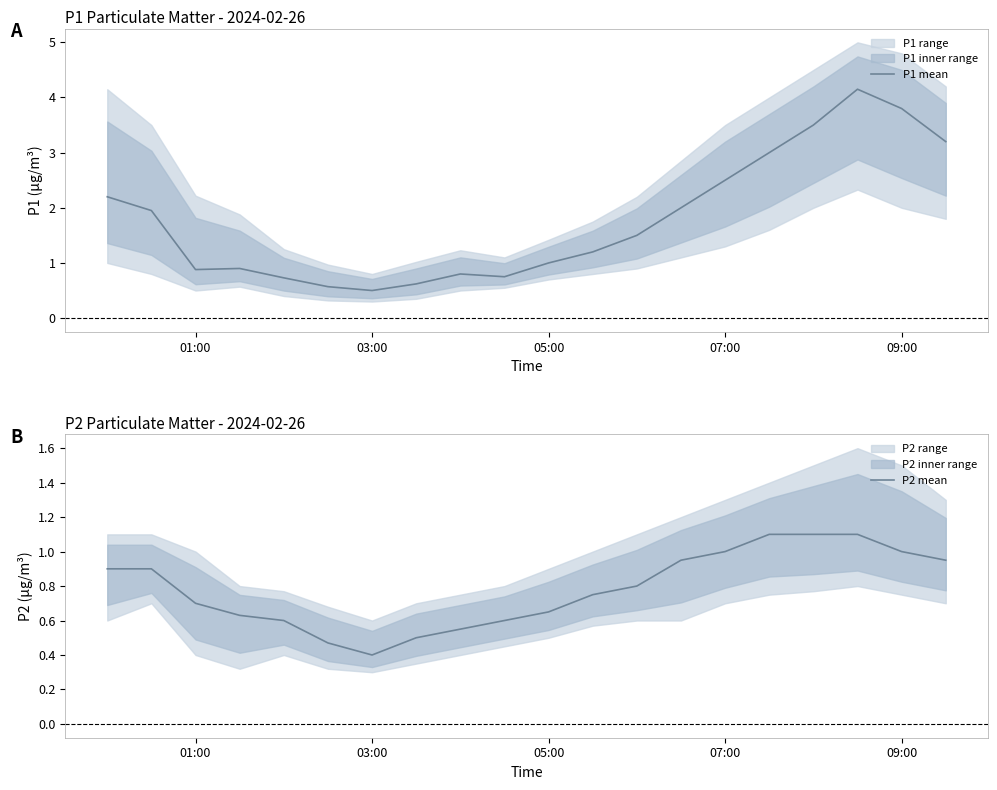

What is the minimum value for P1 mean?

0.5